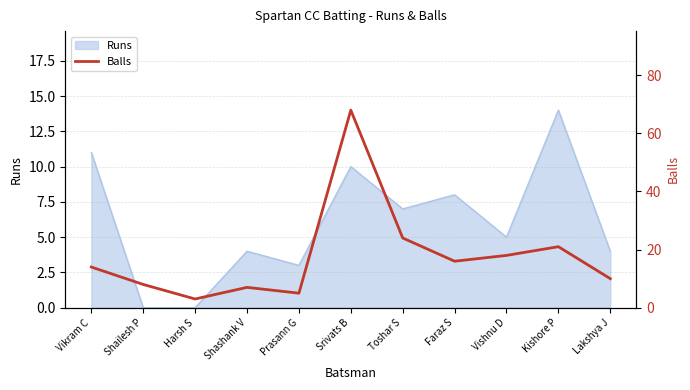

What position from the right is Toshar S?

5